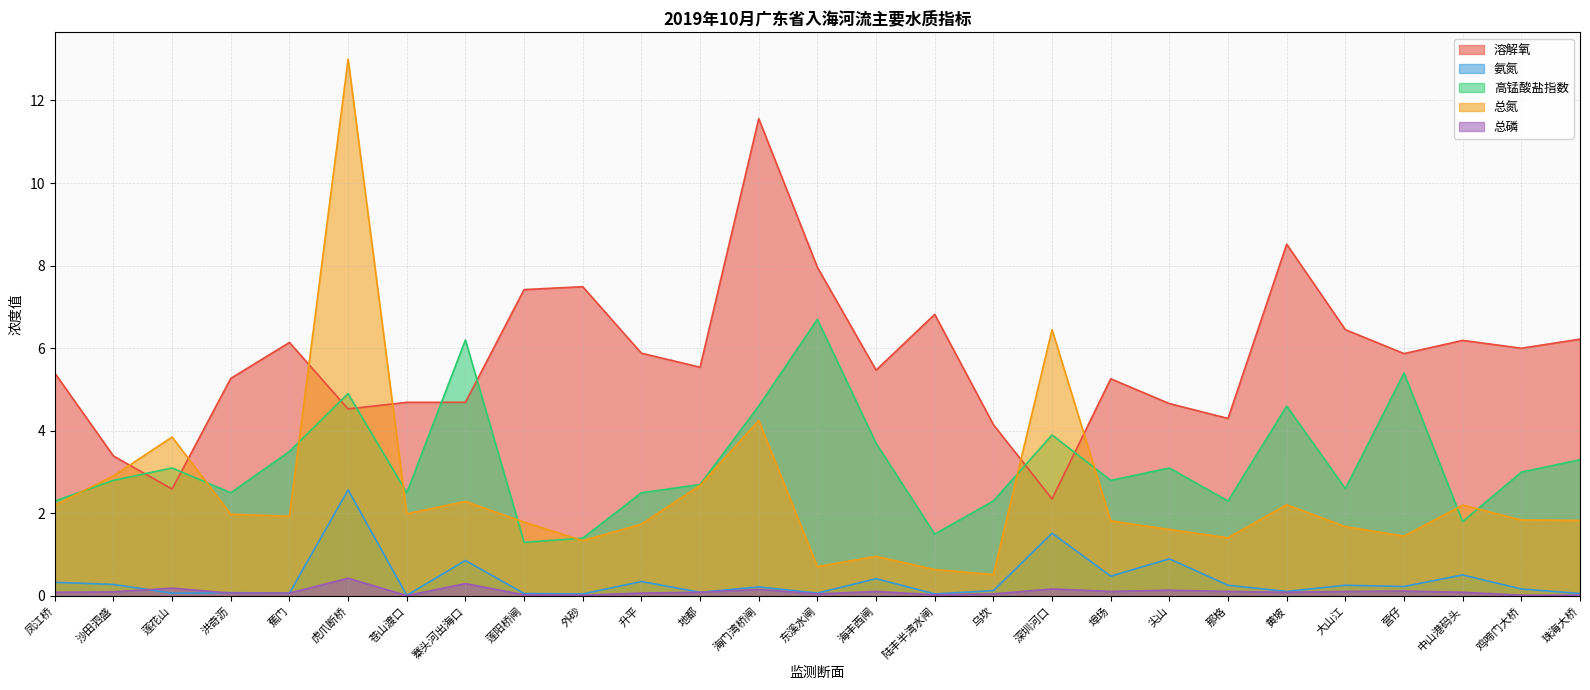

What is the average value of the 高锰酸盐指数 series?

3.2